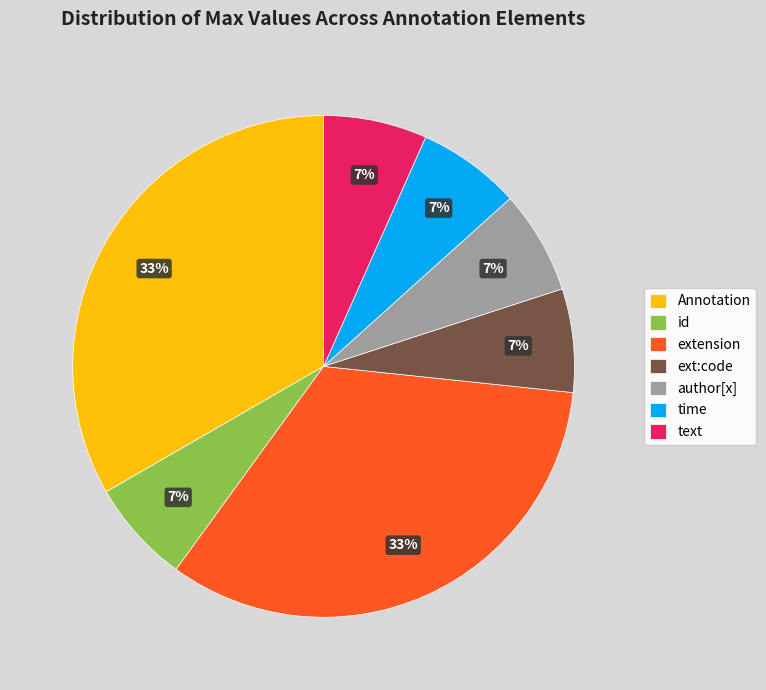

Between id and Annotation, which is larger?

Annotation